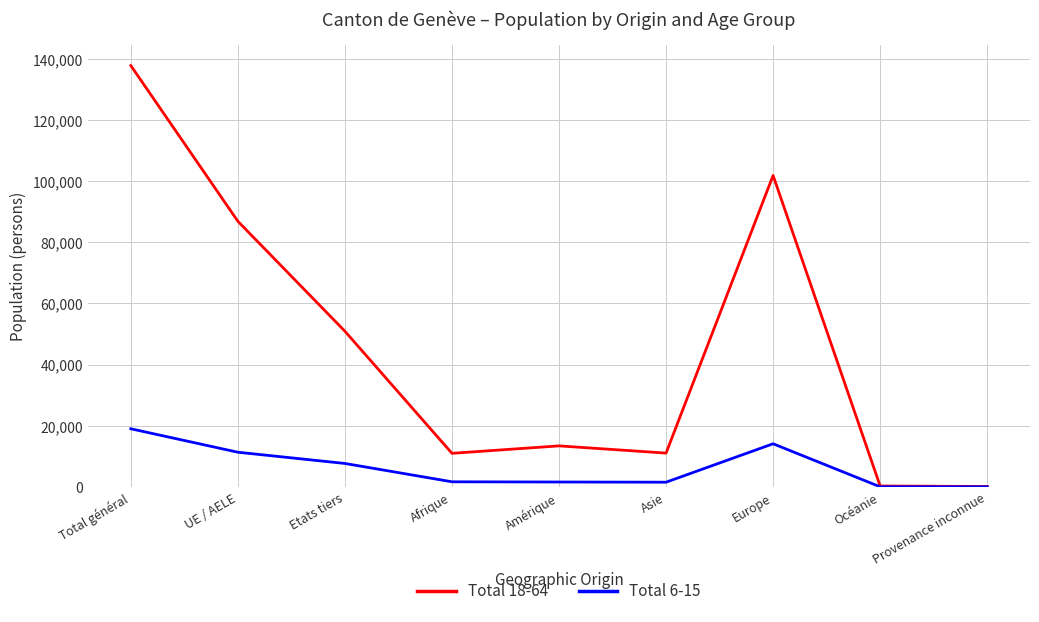

What position from the left is UE / AELE?

2